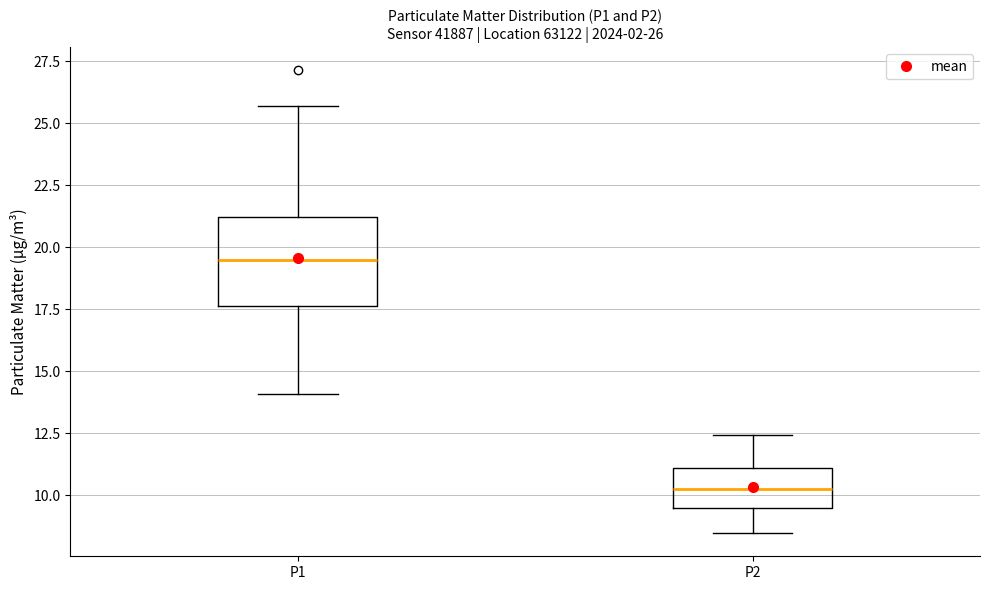

Which box is the tallest, from its lower edge to its upper edge?

P1